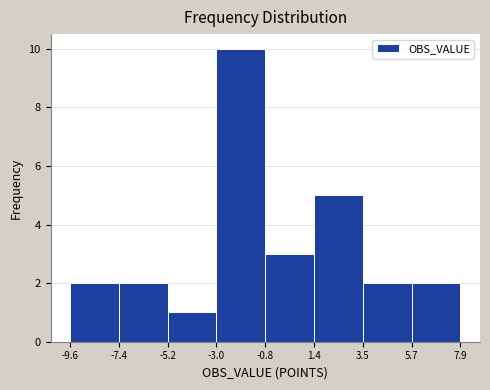

Which range on the x-axis has the tallest bar?

-3.0 to -0.8